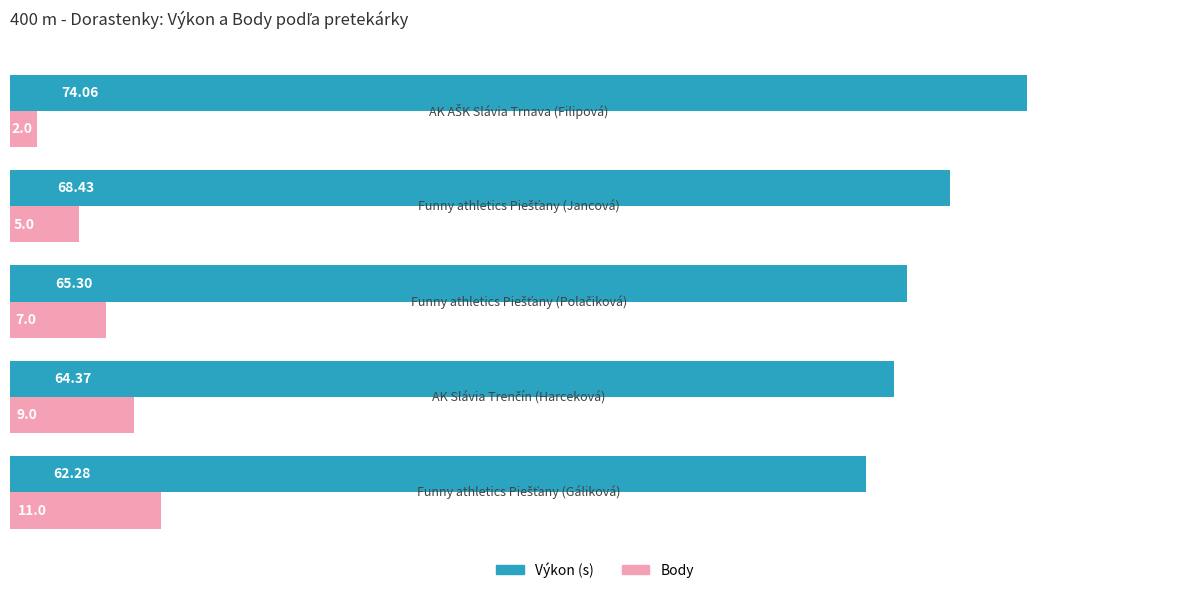

Which series has the largest range (max minus min)?

Výkon (s)